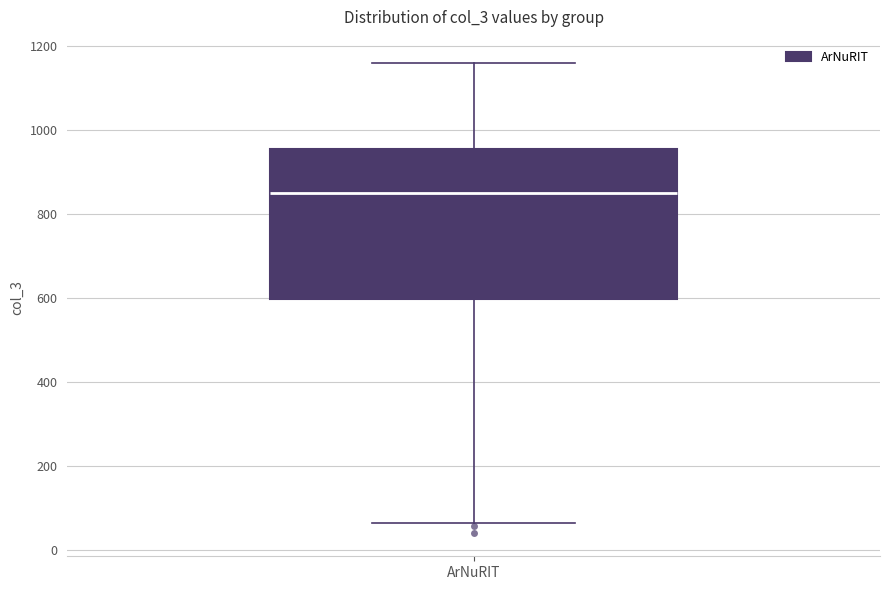

Read this box plot against the y-axis: the position of the median line, the range covered by the box, and the ends of both whiskers. The values are not printed on the chart, so give them approximately, as read against the axis.

median 860, box 600 to 960, whiskers 60 to 1160